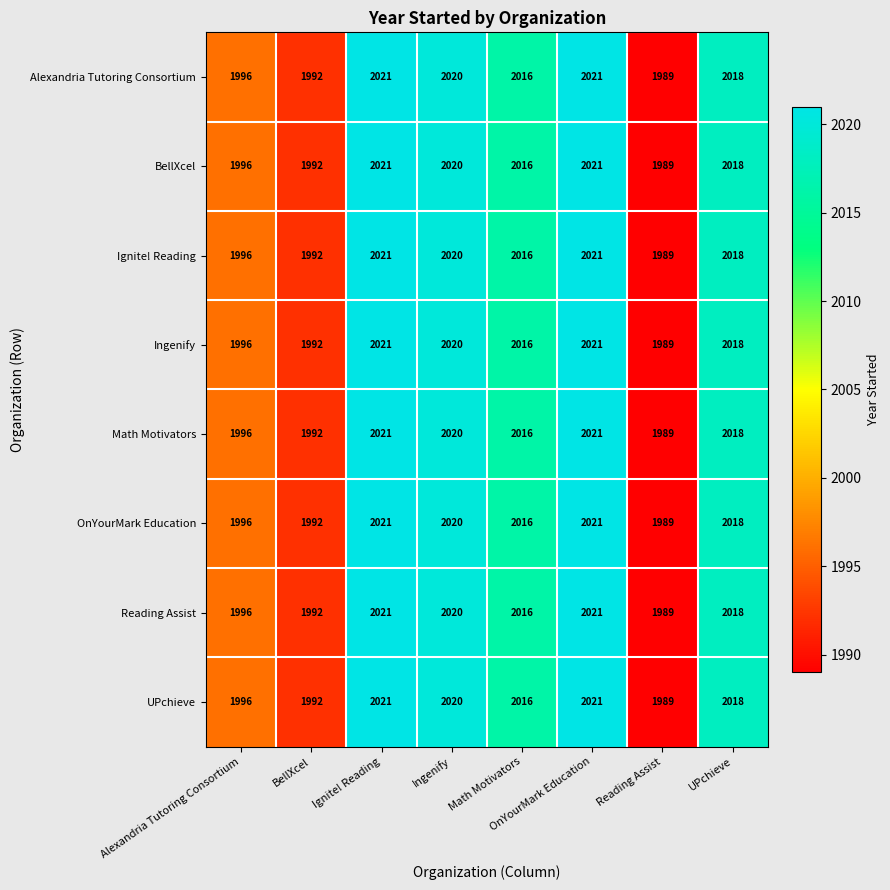

How many categories are shown in the chart?

8